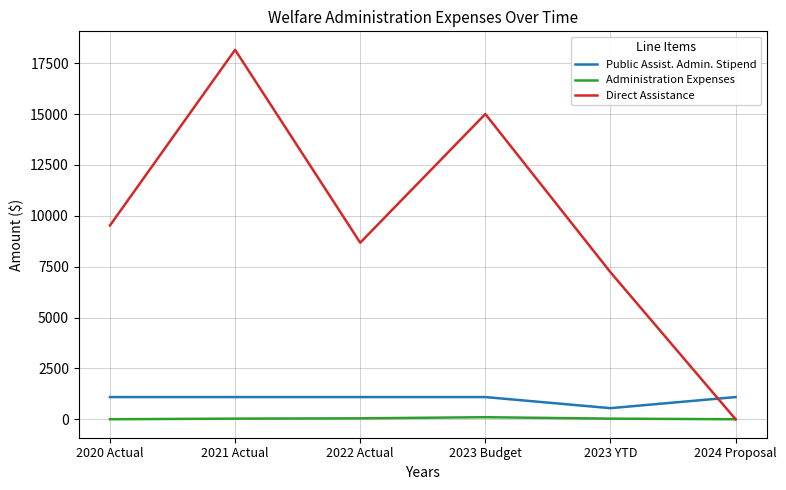

How many distinct data groups are displayed?

3